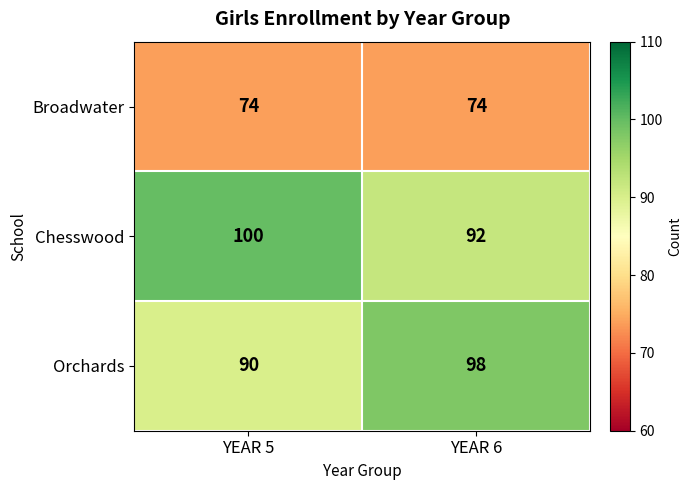

At which label does Chesswood reach its peak?

YEAR 5